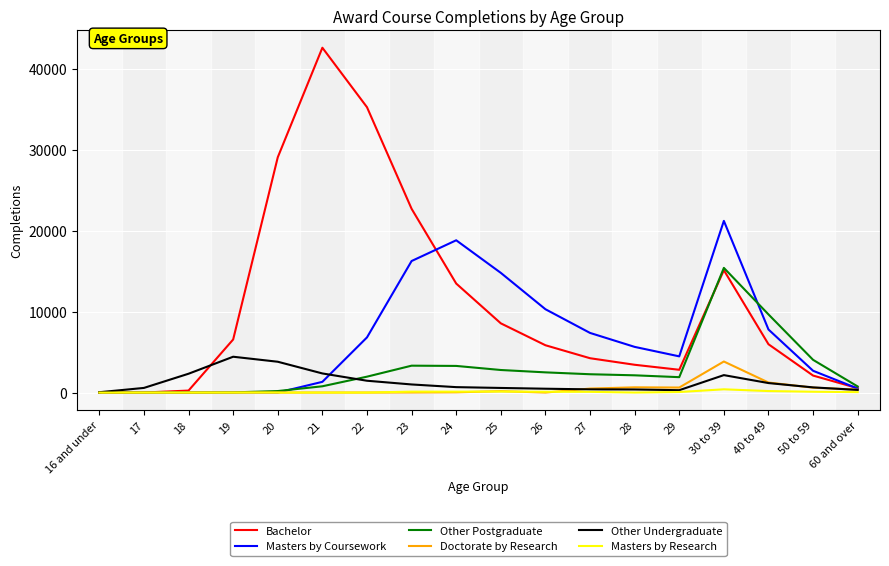

List the series in order of their peak value, lowest first.

Masters by Research, Doctorate by Research, Other Undergraduate, Other Postgraduate, Masters by Coursework, Bachelor